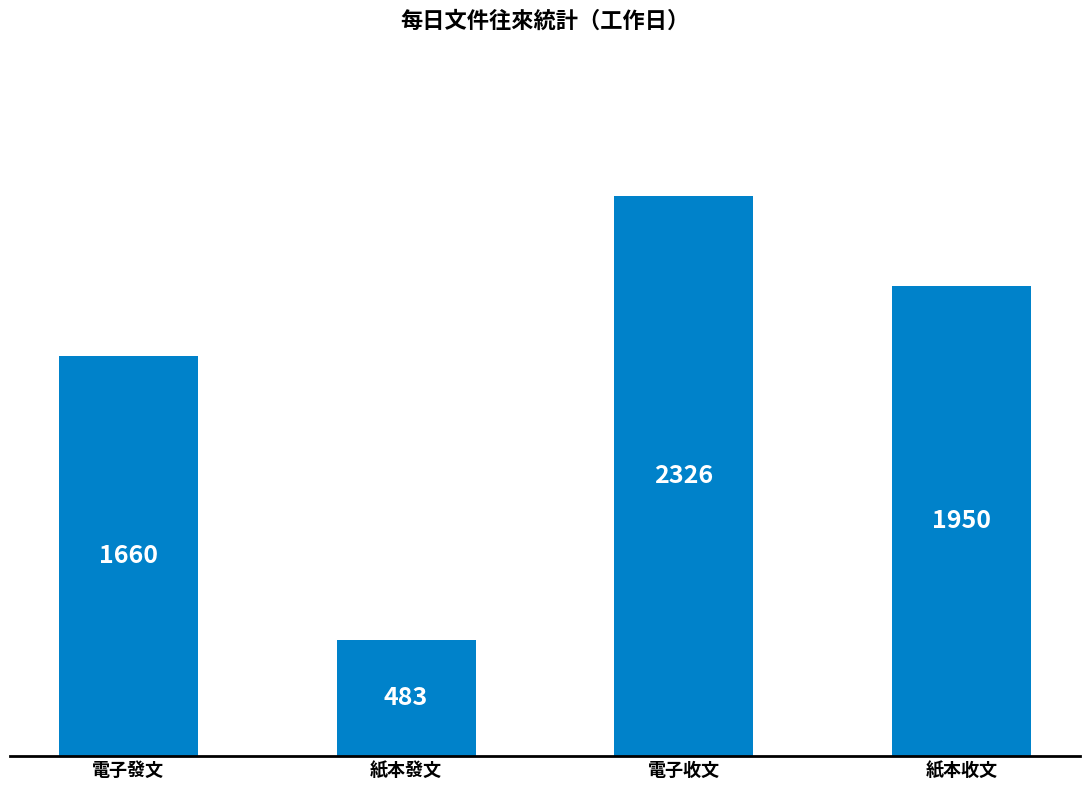

At which category does the chart reach its peak across all series?

電子收文